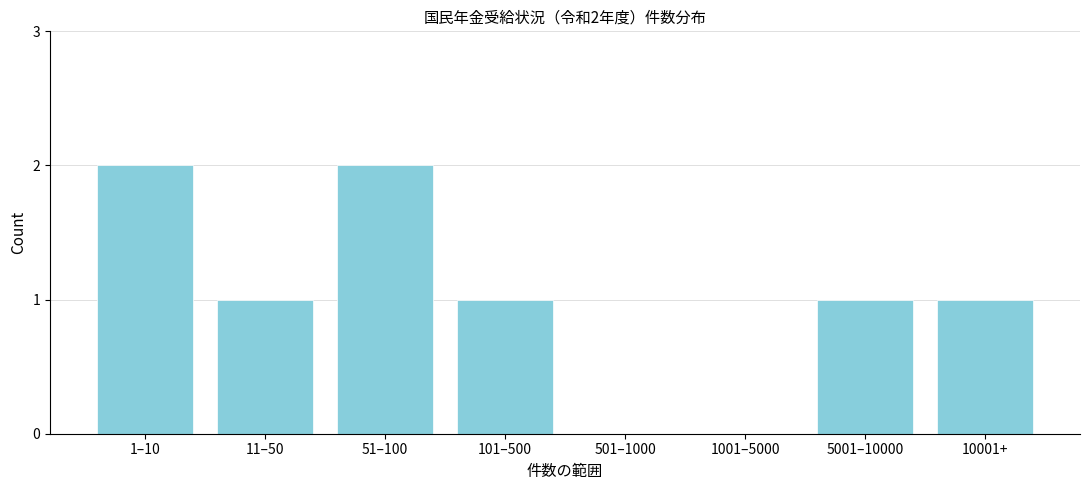

Reading left to right, extract all data points from this chart.

1–10=2	11–50=1	51–100=2	101–500=1	501–1000=0	1001–5000=0	5001–10000=1	10001+=1